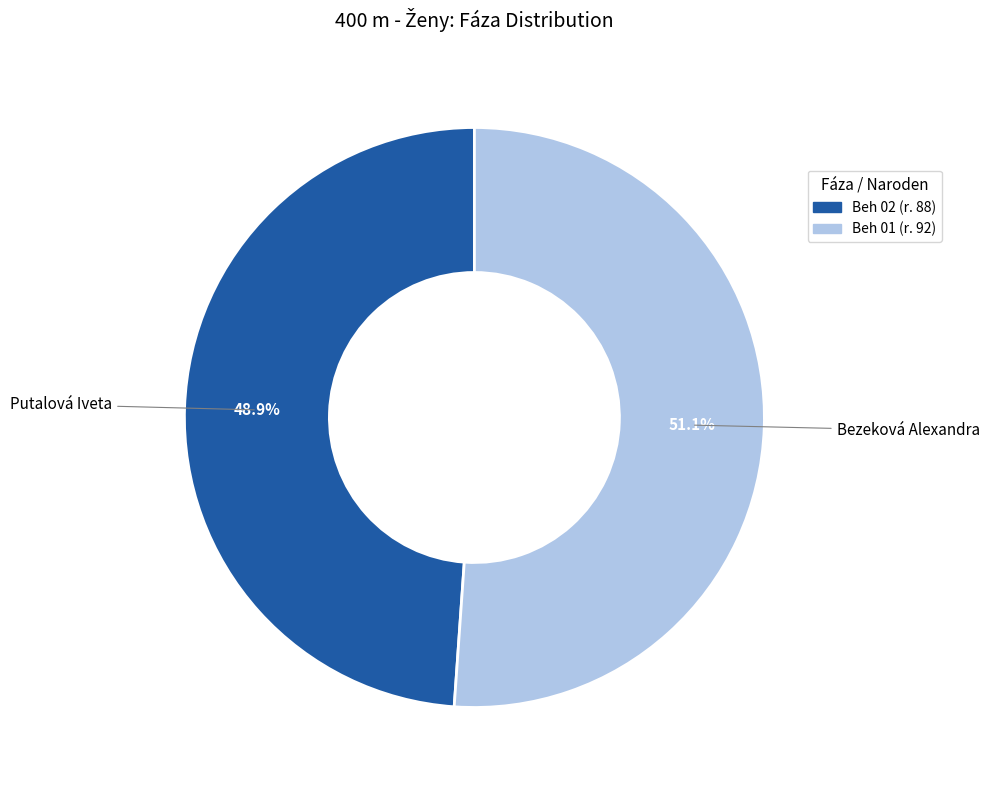

What is the ratio of the value at Beh 01 to the value at Beh 02?

1.0